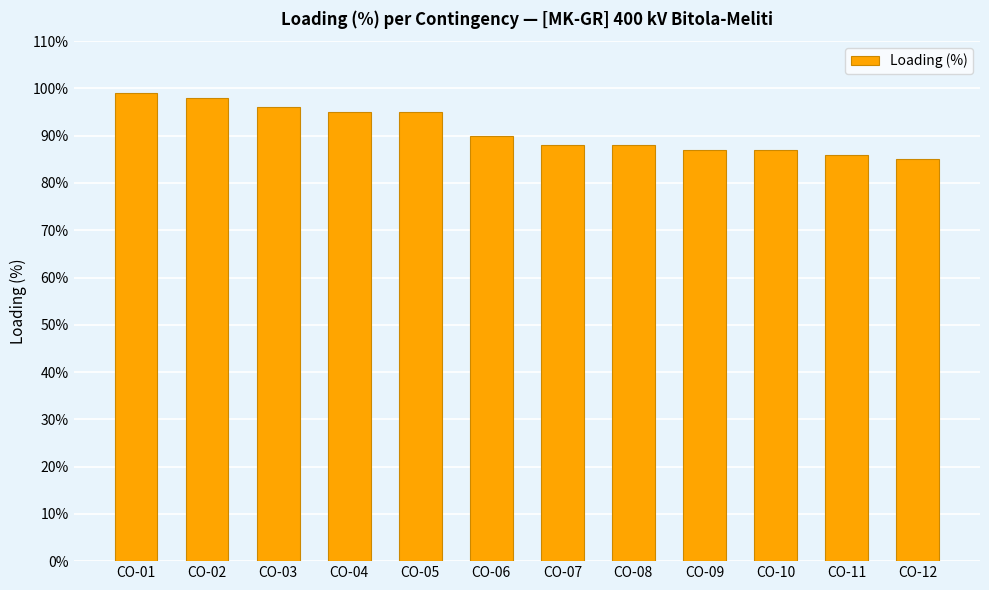

What is the difference between the values at CO-12 and CO-01?

14